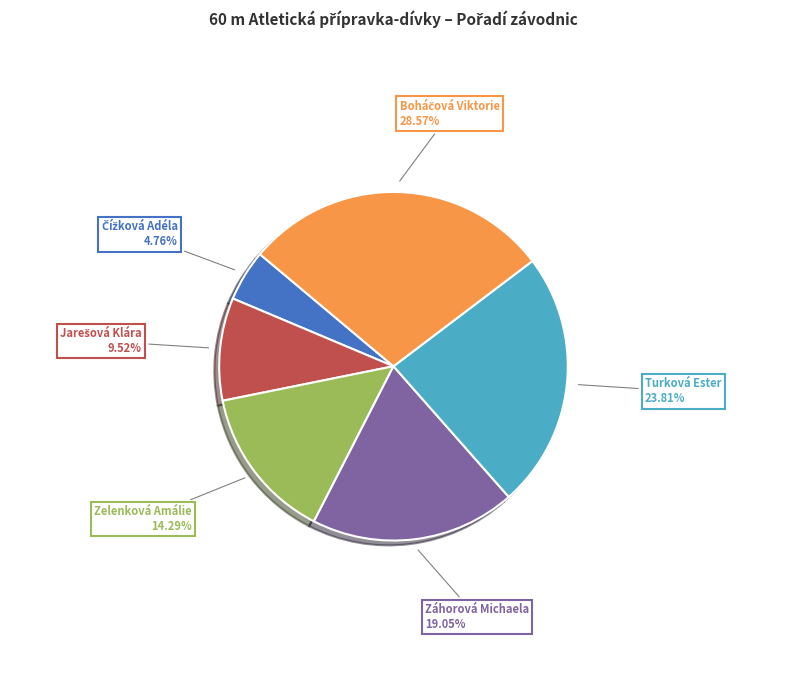

Is there any slice that represents more than half of the pie?

No